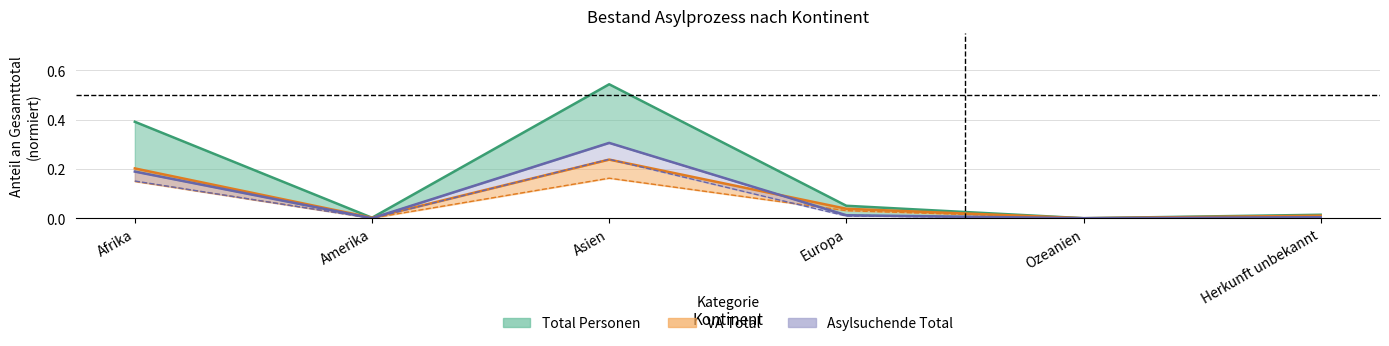

Which series changed the most between Afrika and Herkunft unbekannt?

Total Personen